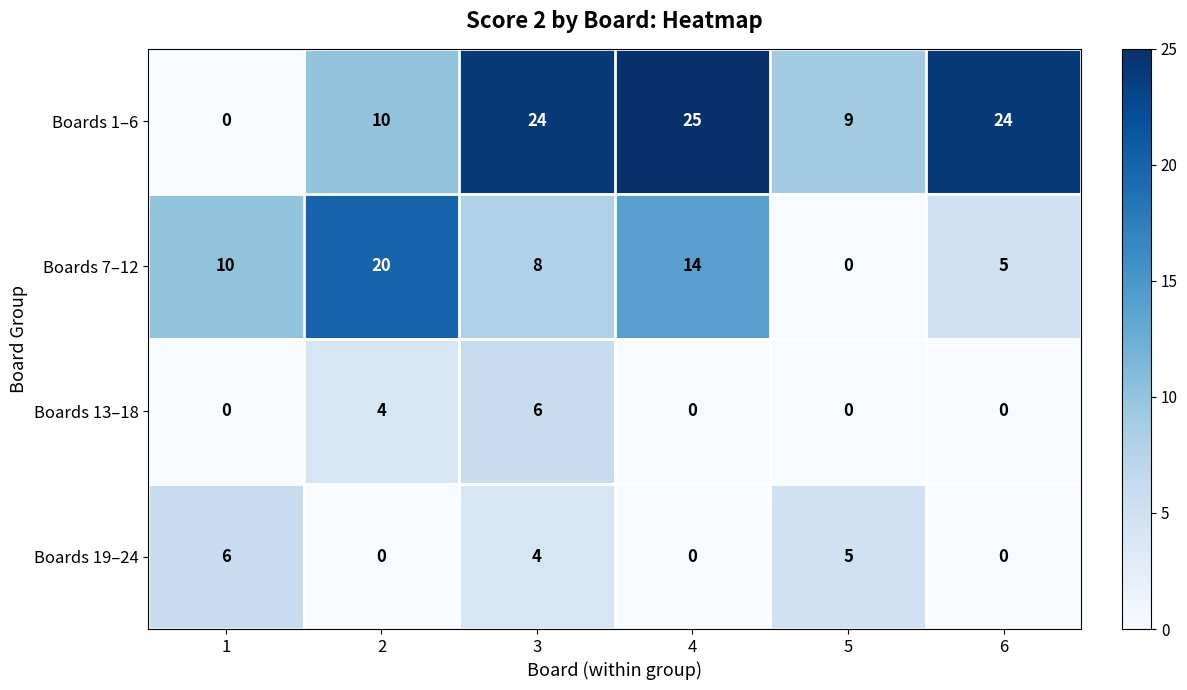

Reading left to right, list all the values displayed in this chart.

Boards 1–6: 1=0	2=10	3=24	4=25	5=9	6=24
Boards 7–12: 1=10	2=20	3=8	4=14	5=0	6=5
Boards 13–18: 1=0	2=4	3=6	4=0	5=0	6=0
Boards 19–24: 1=6	2=0	3=4	4=0	5=5	6=0